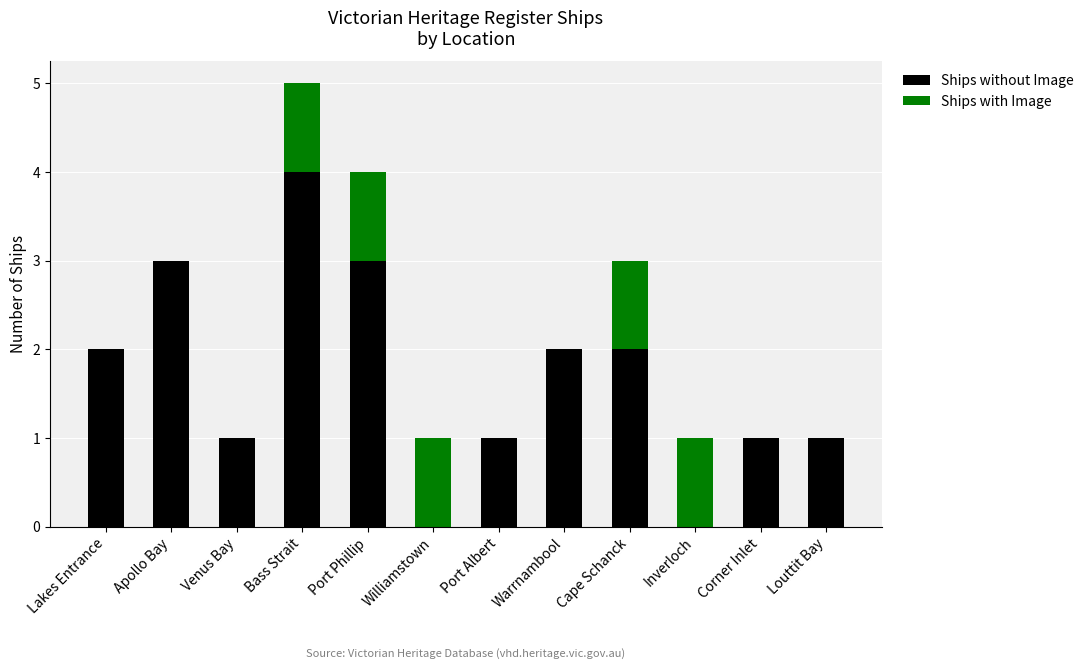

Reading left to right, transcribe the values for Ships without Image.

Lakes Entrance=2	Apollo Bay=3	Venus Bay=1	Bass Strait=4	Port Phillip=3	Williamstown=0	Port Albert=1	Warrnambool=2	Cape Schanck=2	Inverloch=0	Corner Inlet=1	Louttit Bay=1